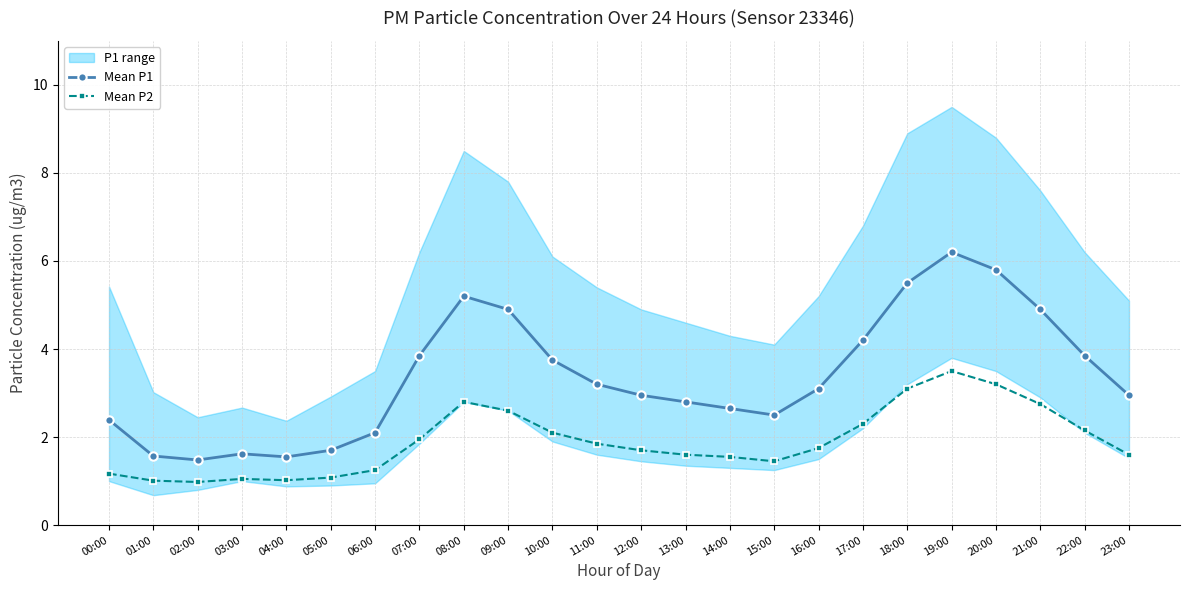

At how many categories does at least one series exceed 5?

4